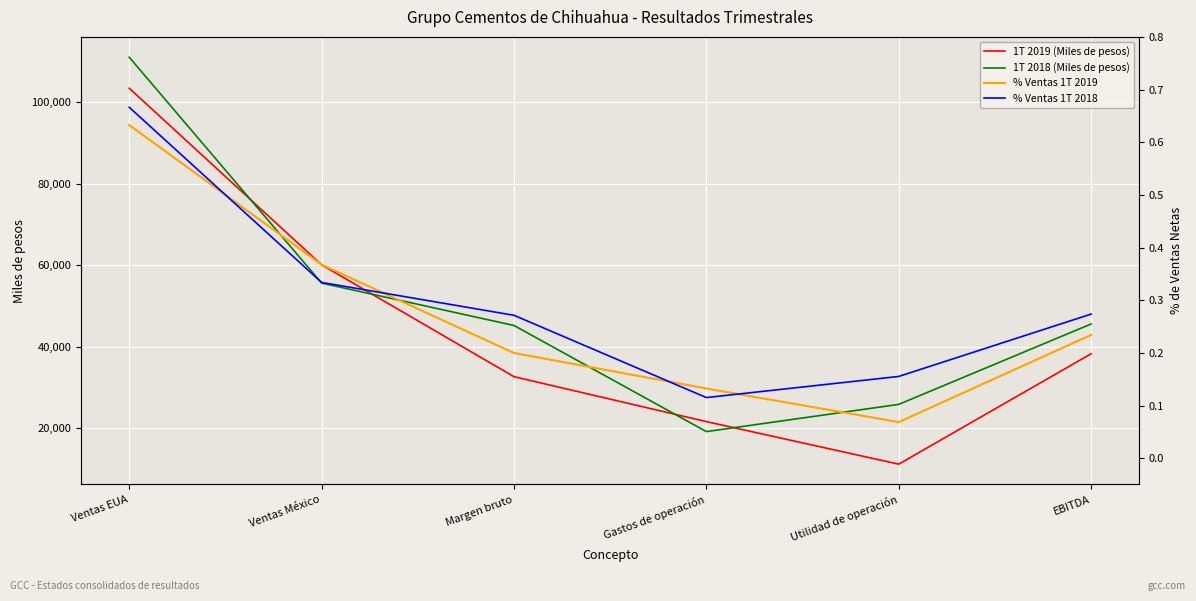

What is the minimum value for 1T 2019 (Miles de pesos)?

11188